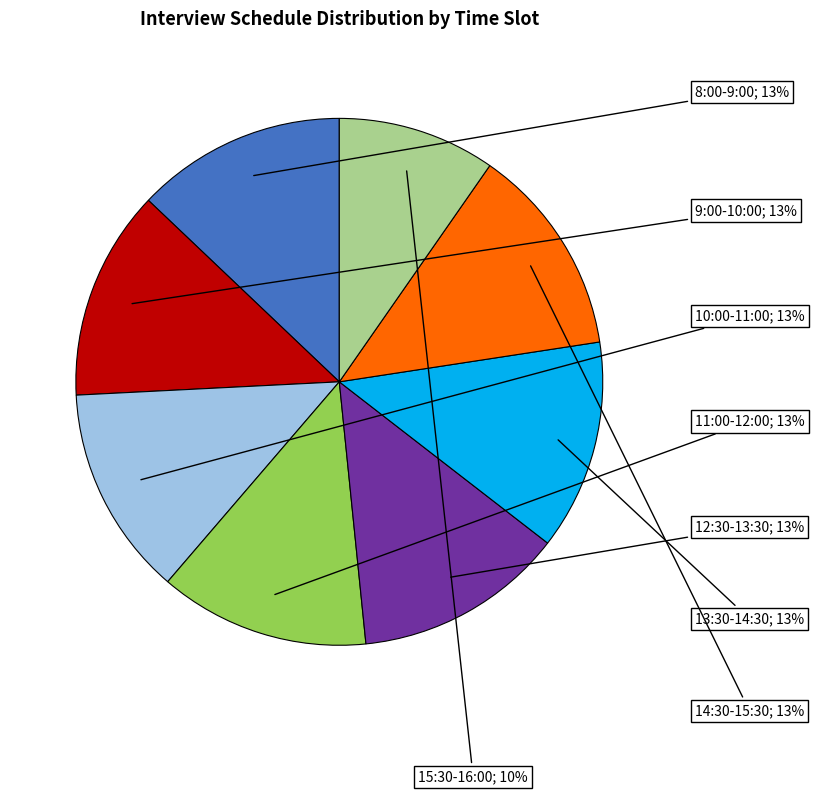

Is there any slice that represents more than half of the pie?

No